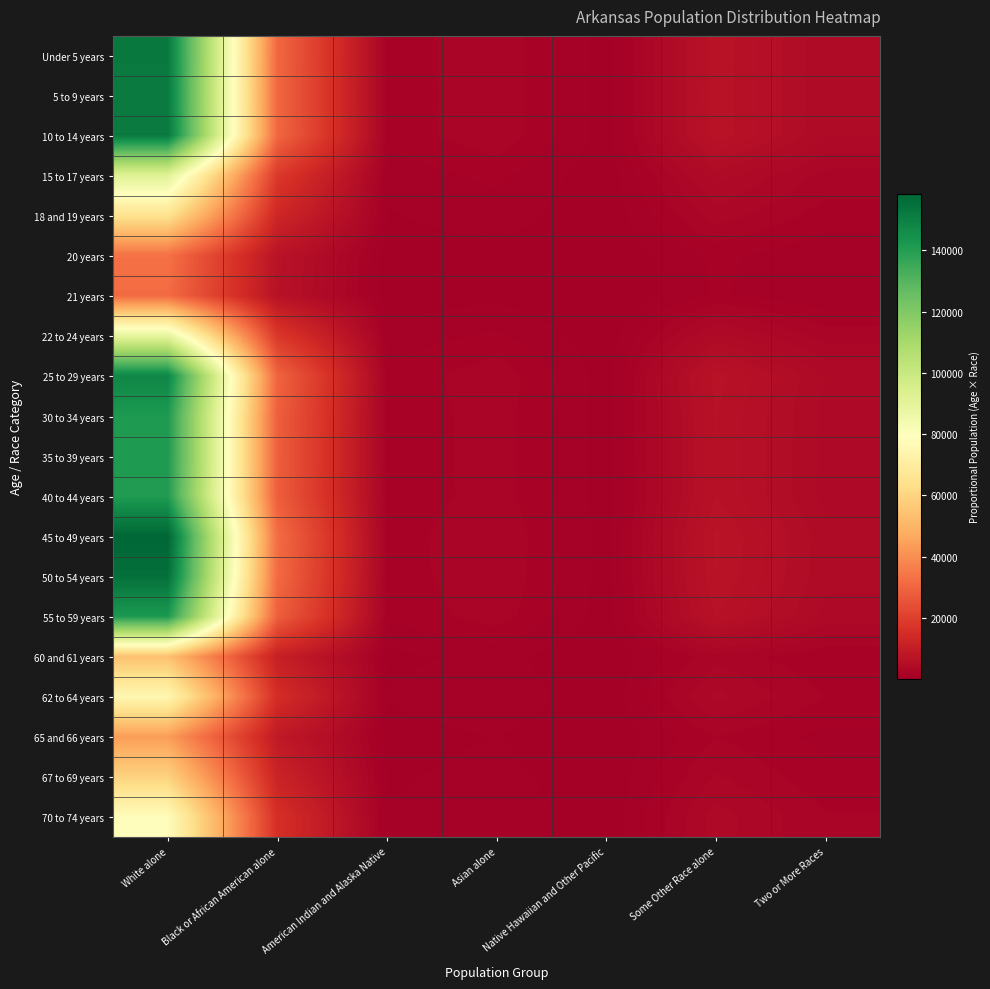

Reading left to right, transcribe all the data shown in this chart.

Under 5 years: White alone=152218.6	Black or African American alone=30501.3	American Indian and Alaska Native=1508.3	Asian alone=2447.6	Native Hawaiian and Other Pacific=397.5	Some Other Race alone=6750.6	Two or More Races=3865.1
5 to 9 years: White alone=151593.4	Black or African American alone=30376.0	American Indian and Alaska Native=1502.1	Asian alone=2437.5	Native Hawaiian and Other Pacific=395.9	Some Other Race alone=6722.8	Two or More Races=3849.2
10 to 14 years: White alone=152118.5	Black or African American alone=30481.2	American Indian and Alaska Native=1507.3	Asian alone=2446.0	Native Hawaiian and Other Pacific=397.2	Some Other Race alone=6746.1	Two or More Races=3862.5
15 to 17 years: White alone=91898.4	Black or African American alone=18414.4	American Indian and Alaska Native=910.6	Asian alone=1477.7	Native Hawaiian and Other Pacific=240.0	Some Other Race alone=4075.5	Two or More Races=2333.4
18 and 19 years: White alone=65029.5	Black or African American alone=13030.5	American Indian and Alaska Native=644.4	Asian alone=1045.6	Native Hawaiian and Other Pacific=169.8	Some Other Race alone=2883.9	Two or More Races=1651.2
20 years: White alone=32932.5	Black or African American alone=6599.0	American Indian and Alaska Native=326.3	Asian alone=529.5	Native Hawaiian and Other Pacific=86.0	Some Other Race alone=1460.5	Two or More Races=836.2
21 years: White alone=31392.5	Black or African American alone=6290.4	American Indian and Alaska Native=311.1	Asian alone=504.8	Native Hawaiian and Other Pacific=82.0	Some Other Race alone=1392.2	Two or More Races=797.1
22 to 24 years: White alone=89403.6	Black or African American alone=17914.5	American Indian and Alaska Native=885.9	Asian alone=1437.6	Native Hawaiian and Other Pacific=233.5	Some Other Race alone=3964.9	Two or More Races=2270.1
25 to 29 years: White alone=147956.0	Black or African American alone=29647.2	American Indian and Alaska Native=1466.1	Asian alone=2379.0	Native Hawaiian and Other Pacific=386.4	Some Other Race alone=6561.5	Two or More Races=3756.8
30 to 34 years: White alone=141477.3	Black or African American alone=28349.0	American Indian and Alaska Native=1401.9	Asian alone=2274.9	Native Hawaiian and Other Pacific=369.4	Some Other Race alone=6274.2	Two or More Races=3592.3
35 to 39 years: White alone=141381.0	Black or African American alone=28329.7	American Indian and Alaska Native=1400.9	Asian alone=2273.3	Native Hawaiian and Other Pacific=369.2	Some Other Race alone=6269.9	Two or More Races=3589.9
40 to 44 years: White alone=140595.6	Black or African American alone=28172.3	American Indian and Alaska Native=1393.2	Asian alone=2260.7	Native Hawaiian and Other Pacific=367.1	Some Other Race alone=6235.1	Two or More Races=3570.0
45 to 49 years: White alone=158266.9	Black or African American alone=31713.2	American Indian and Alaska Native=1568.3	Asian alone=2544.8	Native Hawaiian and Other Pacific=413.3	Some Other Race alone=7018.8	Two or More Races=4018.7
50 to 54 years: White alone=155324.0	Black or African American alone=31123.5	American Indian and Alaska Native=1539.1	Asian alone=2497.5	Native Hawaiian and Other Pacific=405.6	Some Other Race alone=6888.3	Two or More Races=3943.9
55 to 59 years: White alone=141647.4	Black or African American alone=28383.1	American Indian and Alaska Native=1403.6	Asian alone=2277.6	Native Hawaiian and Other Pacific=369.9	Some Other Race alone=6281.8	Two or More Races=3596.7
60 and 61 years: White alone=53505.9	Black or African American alone=10721.4	American Indian and Alaska Native=530.2	Asian alone=860.3	Native Hawaiian and Other Pacific=139.7	Some Other Race alone=2372.9	Two or More Races=1358.6
62 to 64 years: White alone=75106.4	Black or African American alone=15049.7	American Indian and Alaska Native=744.2	Asian alone=1207.7	Native Hawaiian and Other Pacific=196.1	Some Other Race alone=3330.8	Two or More Races=1907.1
65 and 66 years: White alone=43673.1	Black or African American alone=8751.1	American Indian and Alaska Native=432.8	Asian alone=702.2	Native Hawaiian and Other Pacific=114.0	Some Other Race alone=1936.8	Two or More Races=1108.9
67 to 69 years: White alone=59018.2	Black or African American alone=11826.0	American Indian and Alaska Native=584.8	Asian alone=949.0	Native Hawaiian and Other Pacific=154.1	Some Other Race alone=2617.3	Two or More Races=1498.6
70 to 74 years: White alone=77950.0	Black or African American alone=15619.5	American Indian and Alaska Native=772.4	Asian alone=1253.4	Native Hawaiian and Other Pacific=203.6	Some Other Race alone=3456.9	Two or More Races=1979.3